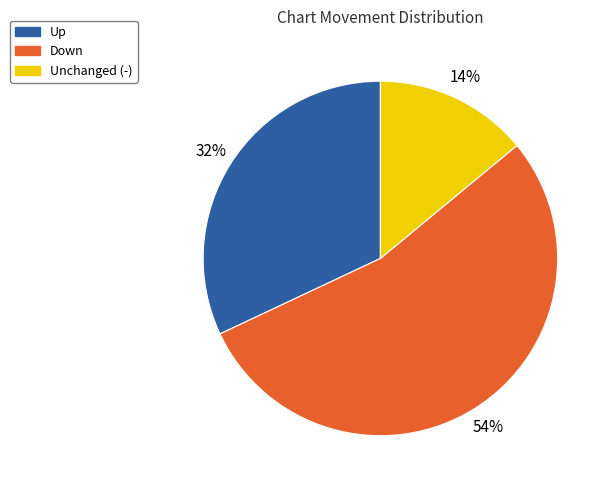

Between Unchanged (-) and Up, which is larger?

Up